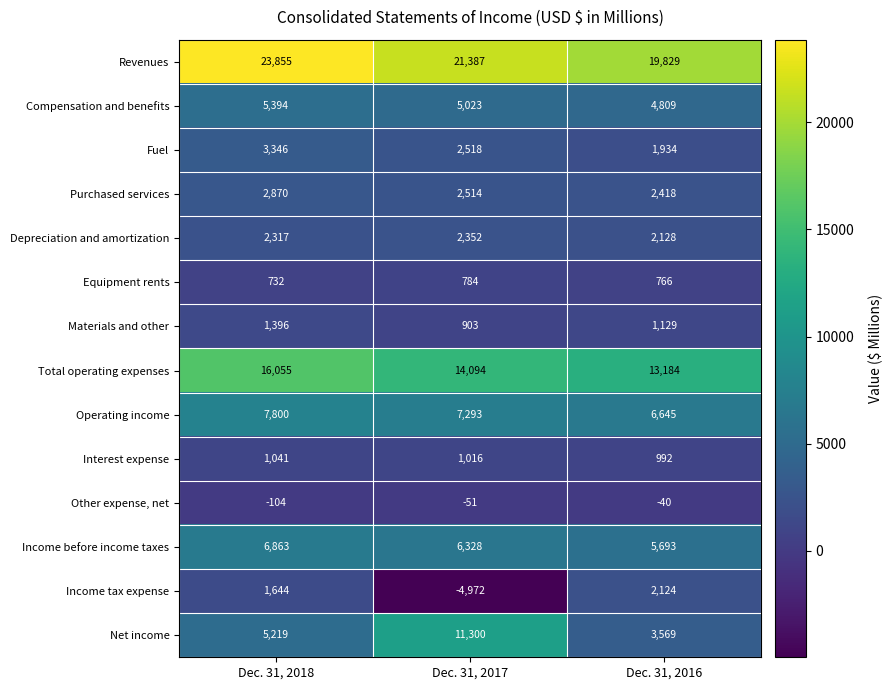

Which series has the largest range (max minus min)?

Net income